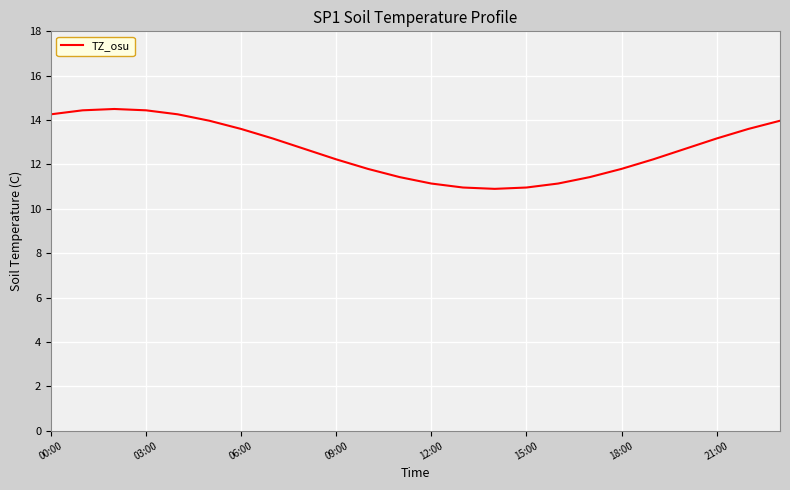

What is the difference between the maximum and minimum values?

3.6